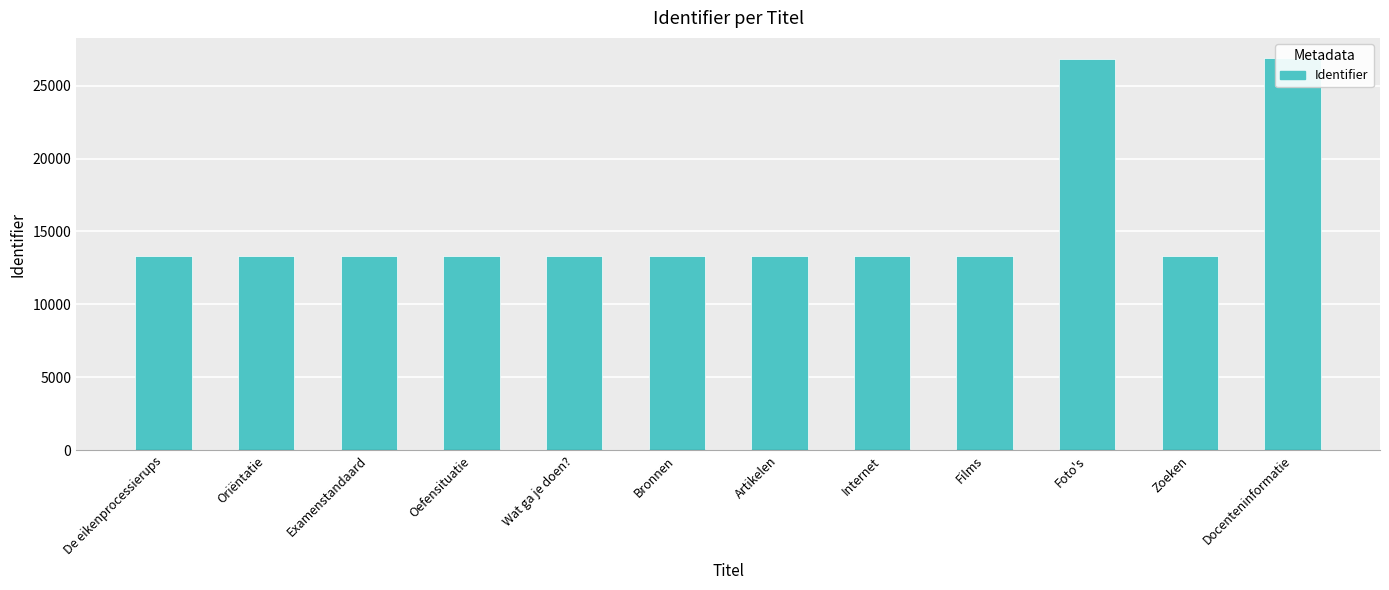

What is the value of the 4th bar from the left?

13316